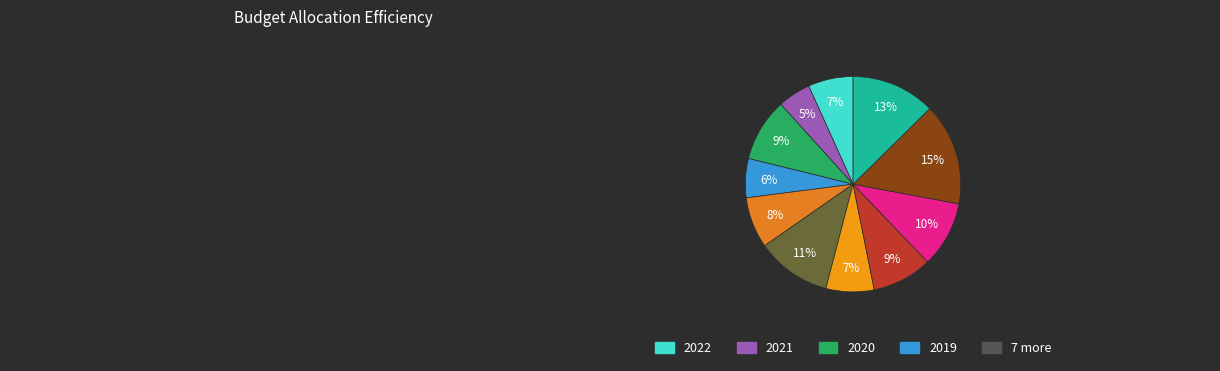

Is there a majority slice in this chart?

No